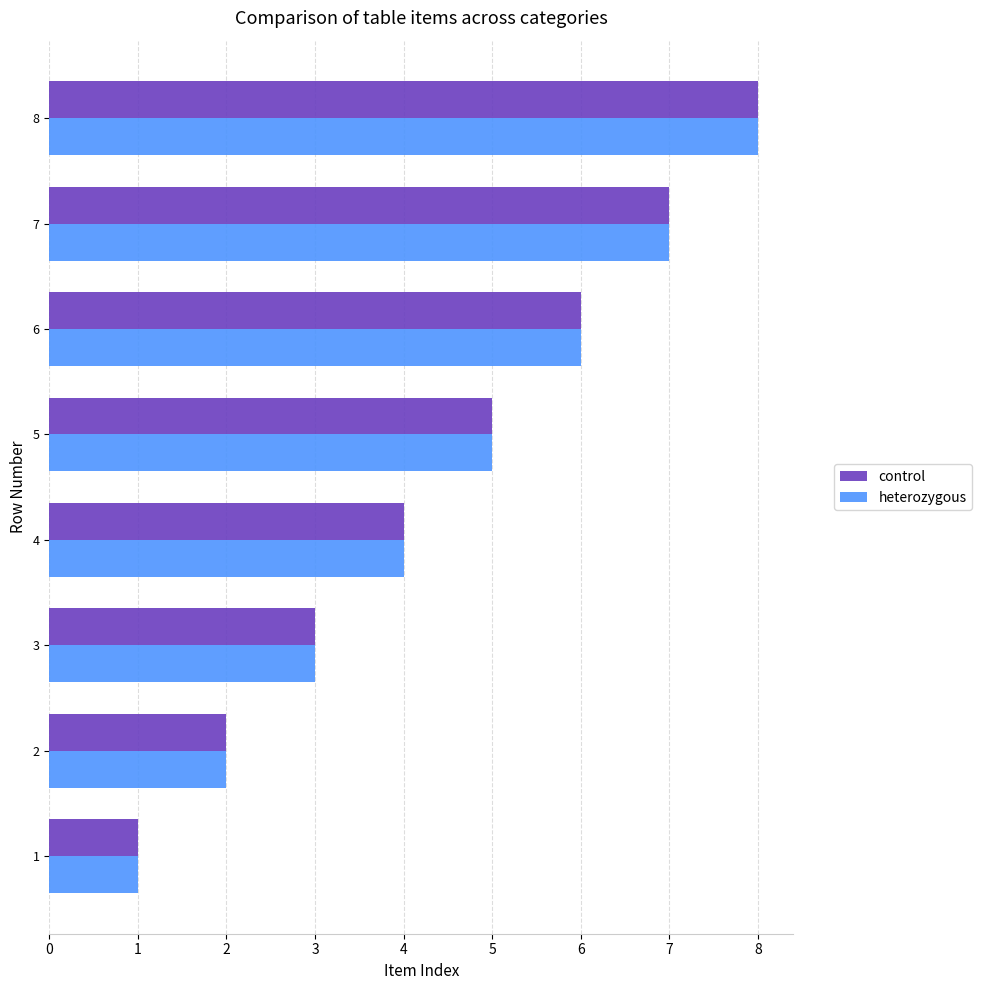

True or false: heterozygous has a value of 4 at 4.

True